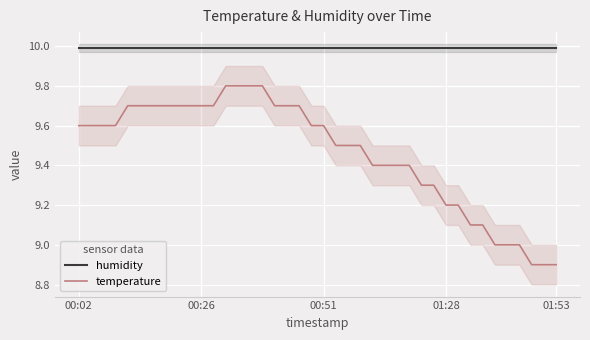

Is the value of temperature at 00:51 greater than the value of humidity at 00:51?

No